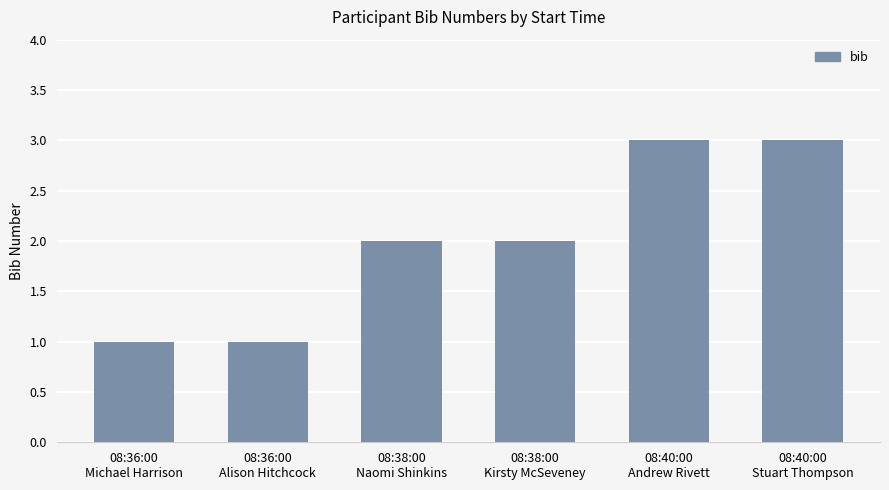

How many data points does each series have?

6